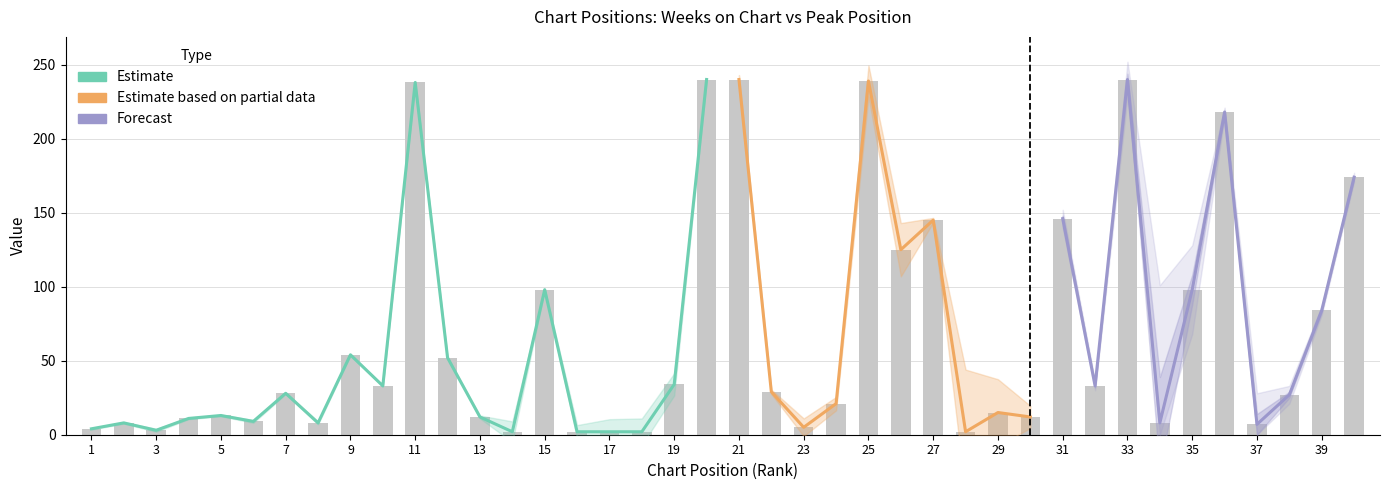

Reading right to left, what are all the values shown in this chart?

40=174	39=84	38=27	37=7	36=218	35=98	34=8	33=240	32=33	31=146	30=12	29=15	28=2	27=145	26=125	25=239	24=21	23=5	22=29	21=240	20=240	19=34	18=2	17=2	16=2	15=98	14=2	13=12	12=52	11=238	10=33	9=54	8=8	7=28	6=9	5=13	4=11	3=3	2=8	1=4